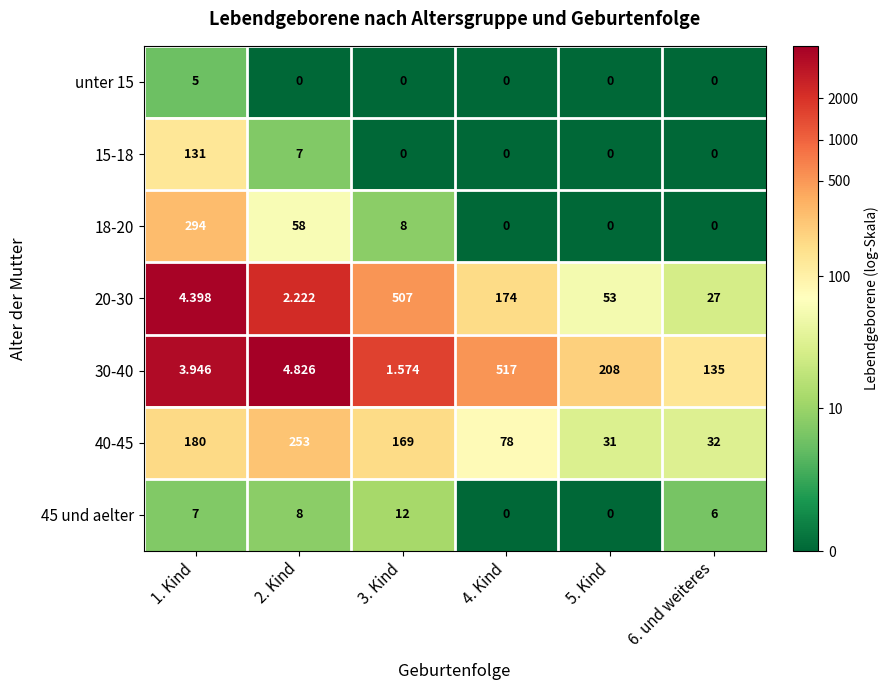

Is the value of 18-20 at 6. und weiteres greater than the value of 40-45 at 3. Kind?

No